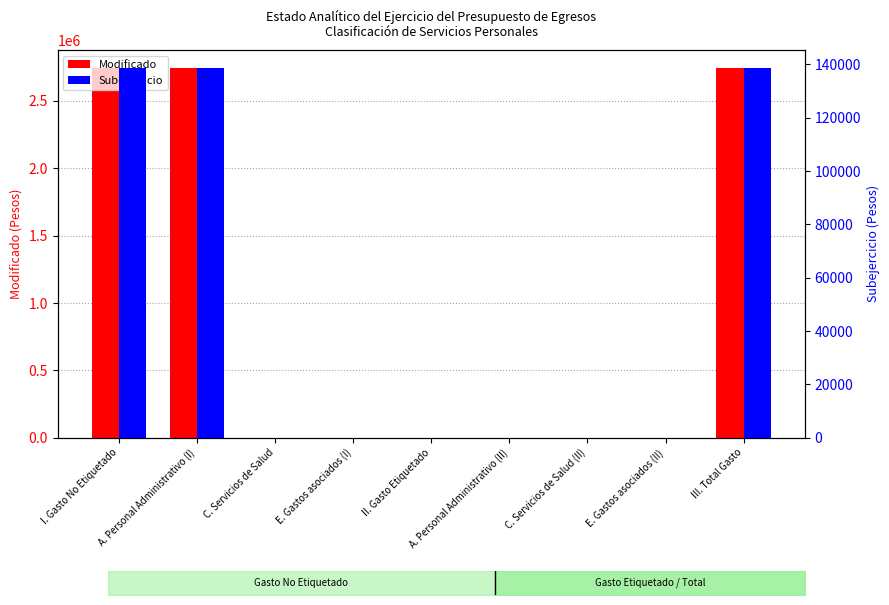

Reading left to right, what are all the values shown in this chart?

Modificado: I. Gasto No Etiquetado=2741316.3	A. Personal Administrativo (I)=2741316.3	C. Servicios de Salud=0.0	E. Gastos asociados (I)=0.0	II. Gasto Etiquetado=0.0	A. Personal Administrativo (II)=0.0	C. Servicios de Salud (II)=0.0	E. Gastos asociados (II)=0.0	III. Total Gasto=2741316.3
Subejercicio: I. Gasto No Etiquetado=138462.1	A. Personal Administrativo (I)=138462.1	C. Servicios de Salud=0.0	E. Gastos asociados (I)=0.0	II. Gasto Etiquetado=0.0	A. Personal Administrativo (II)=0.0	C. Servicios de Salud (II)=0.0	E. Gastos asociados (II)=0.0	III. Total Gasto=138462.1